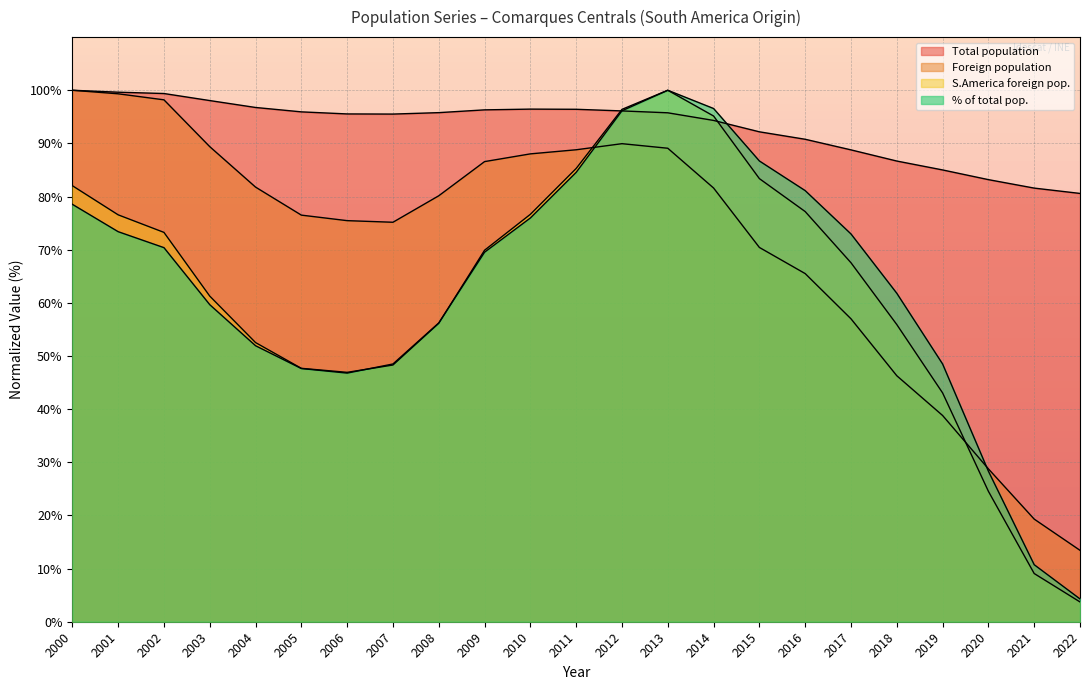

Where is Foreign population nearest to the value 56?

2017